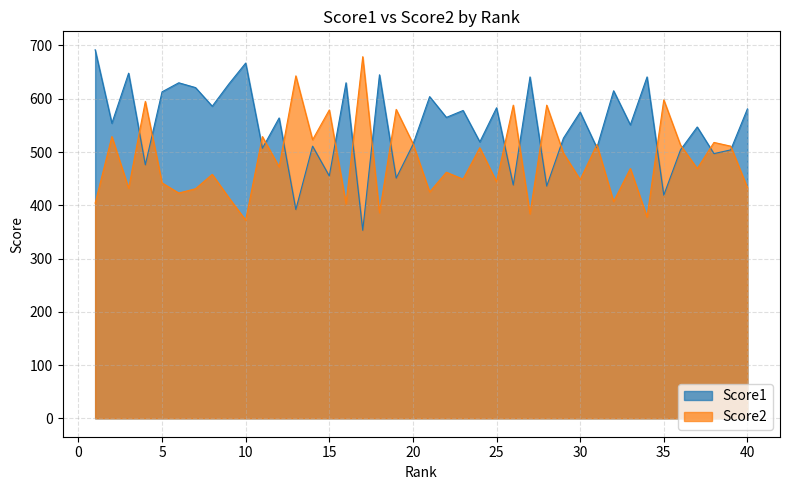

Read the Score1 value at 8.

586